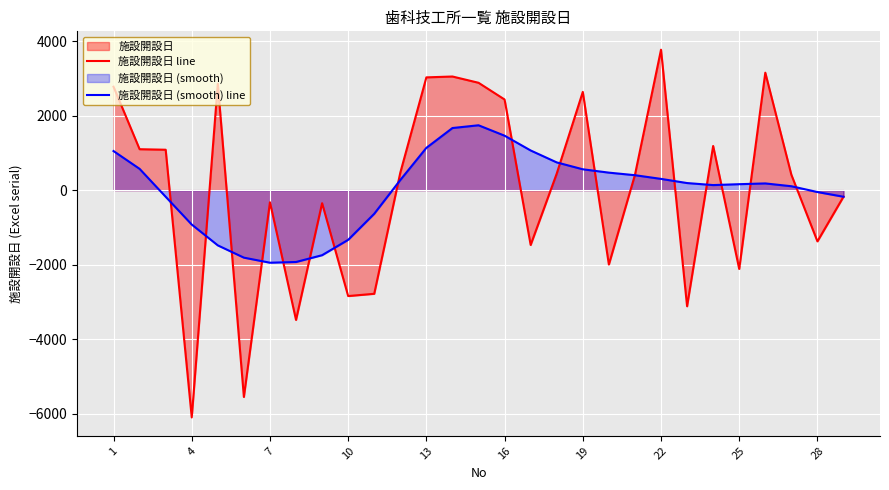

How many values in the 施設開設日 (smooth) line series are below 180?

14